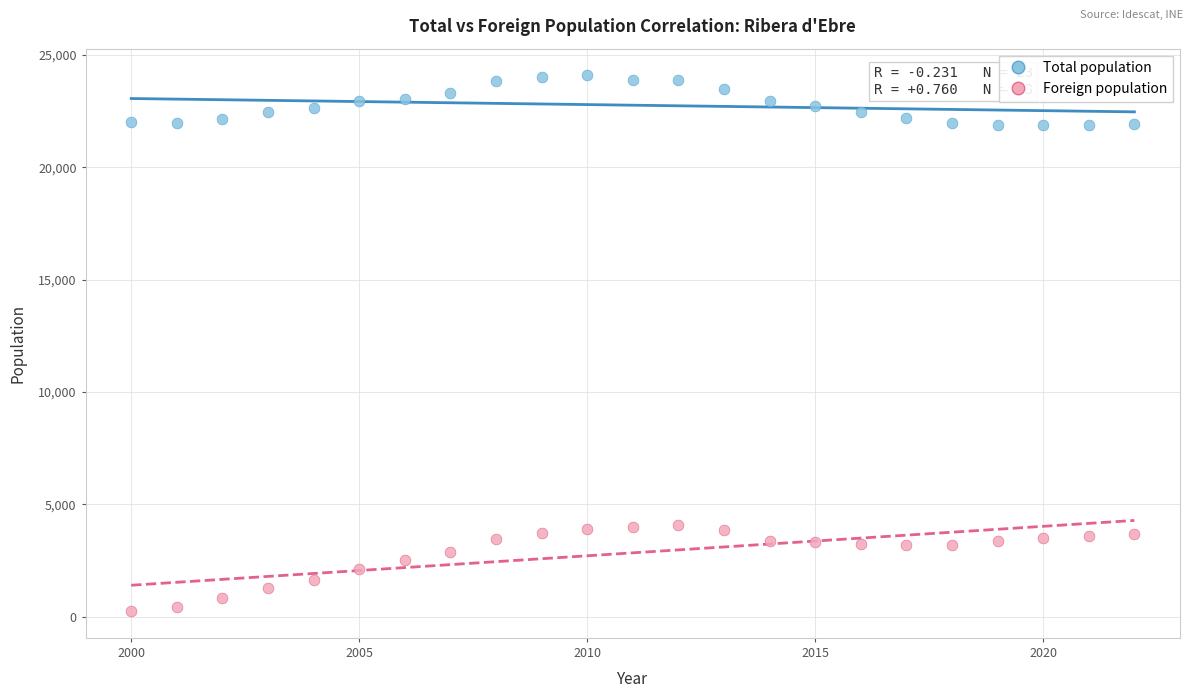

Which series contains the lowest Y value?

Foreign population